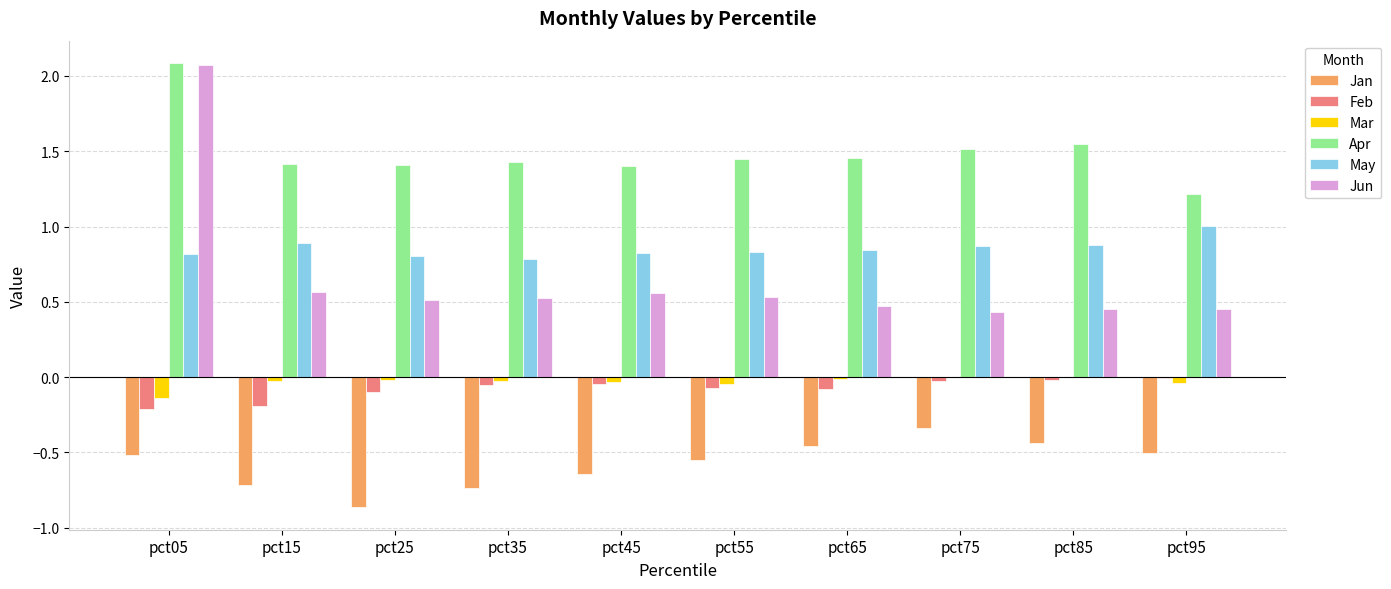

Which series changed the most between pct05 and pct95?

Jun